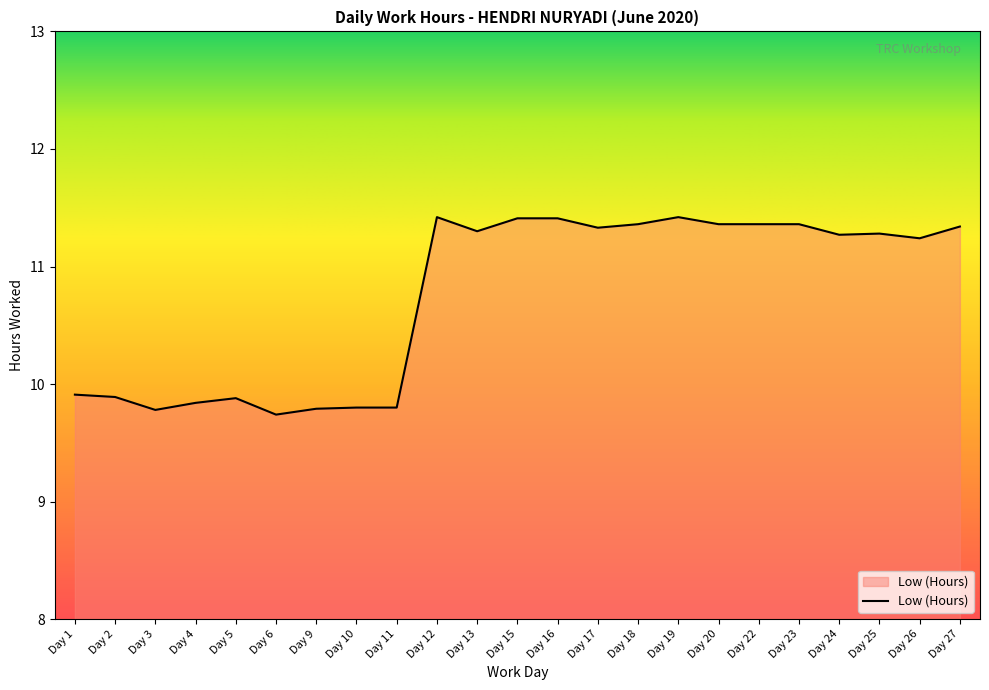

Is it true that the value at Day 22 is 18.2?

False